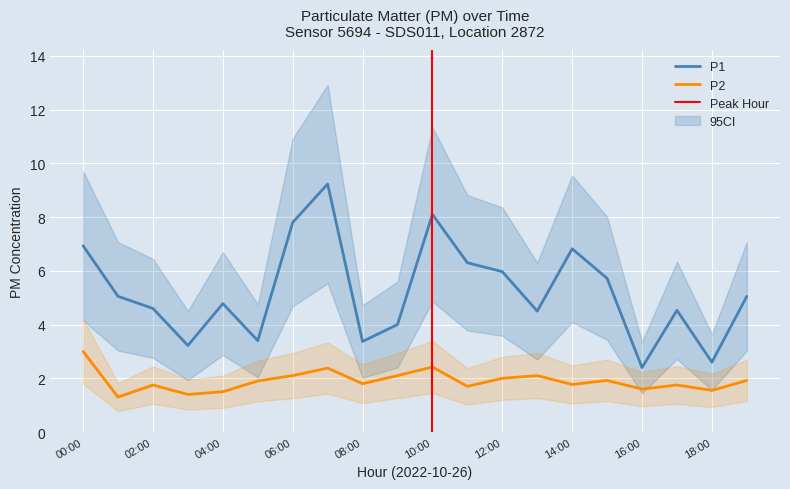

The value of P2 at 10:00 is 2.4. True or false?

True